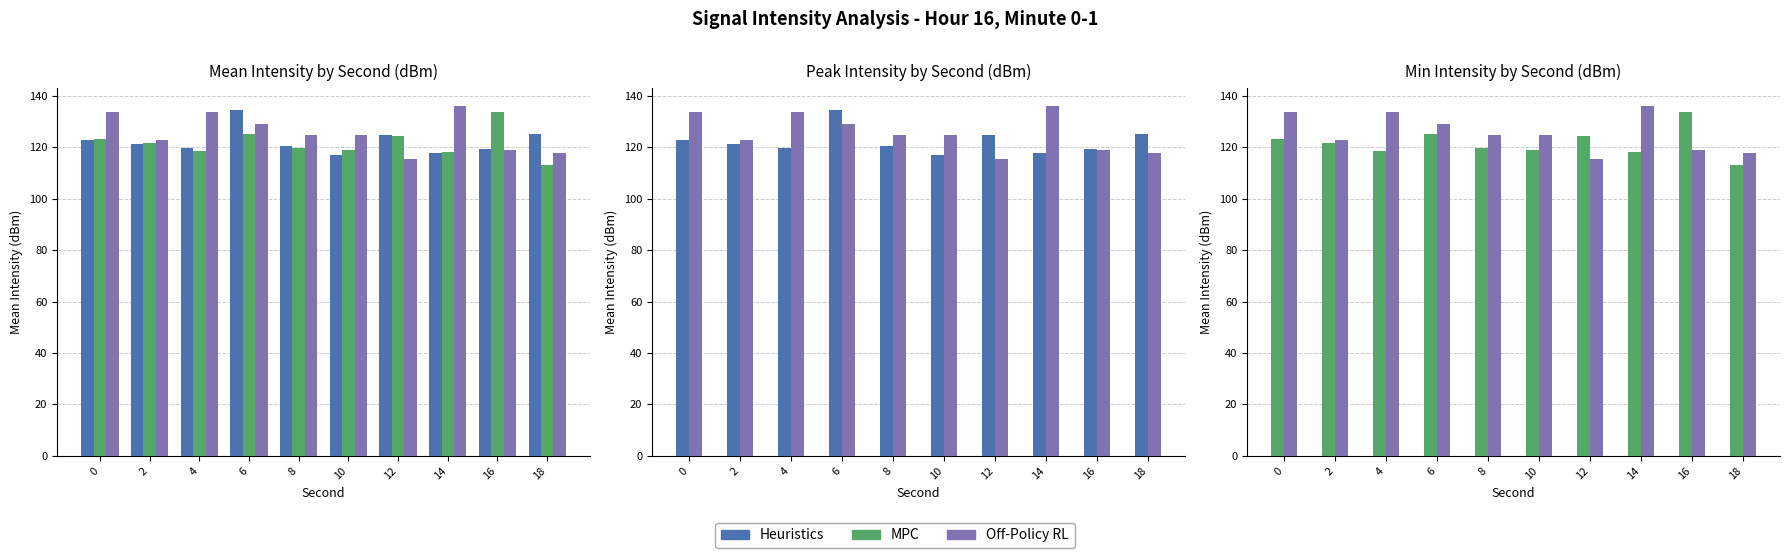

How many data points in Off-Policy RL are less than 124?

4